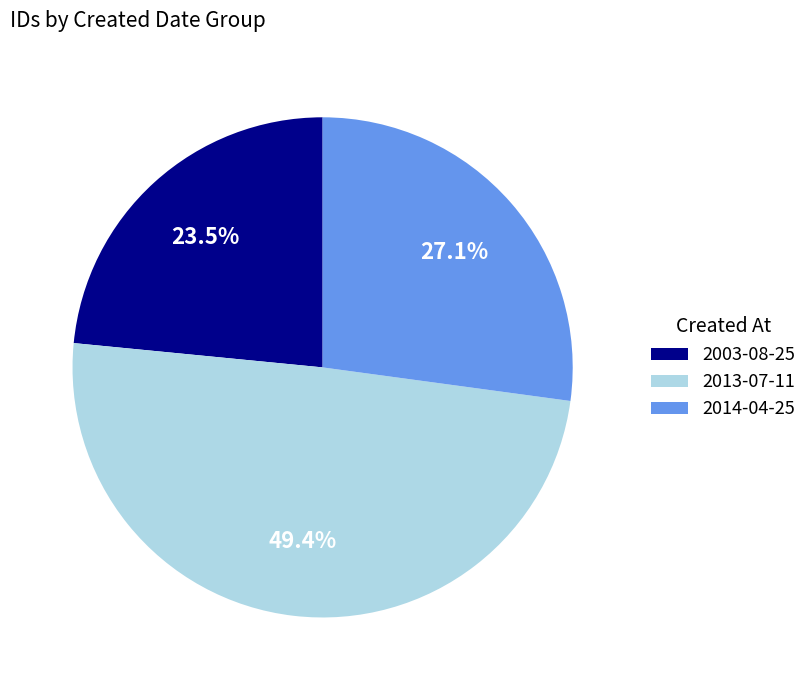

Does 2013-07-11 represent more than half of the total?

No